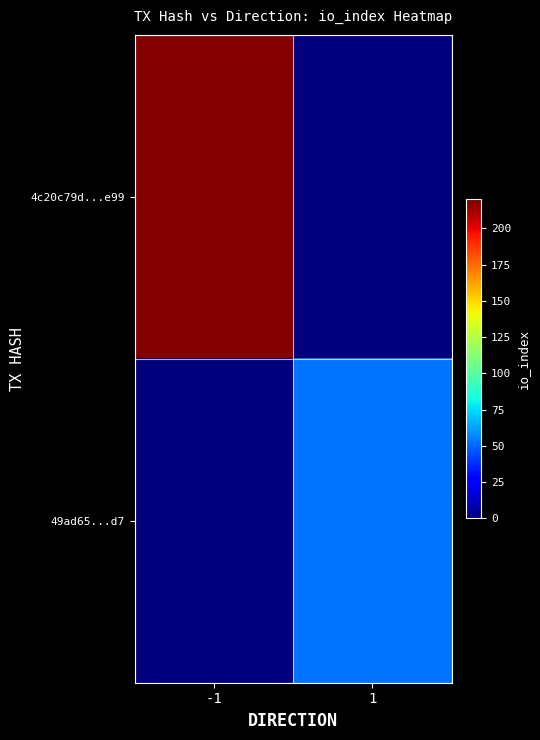

Which series has the largest total across all categories?

4c20c79d...e99